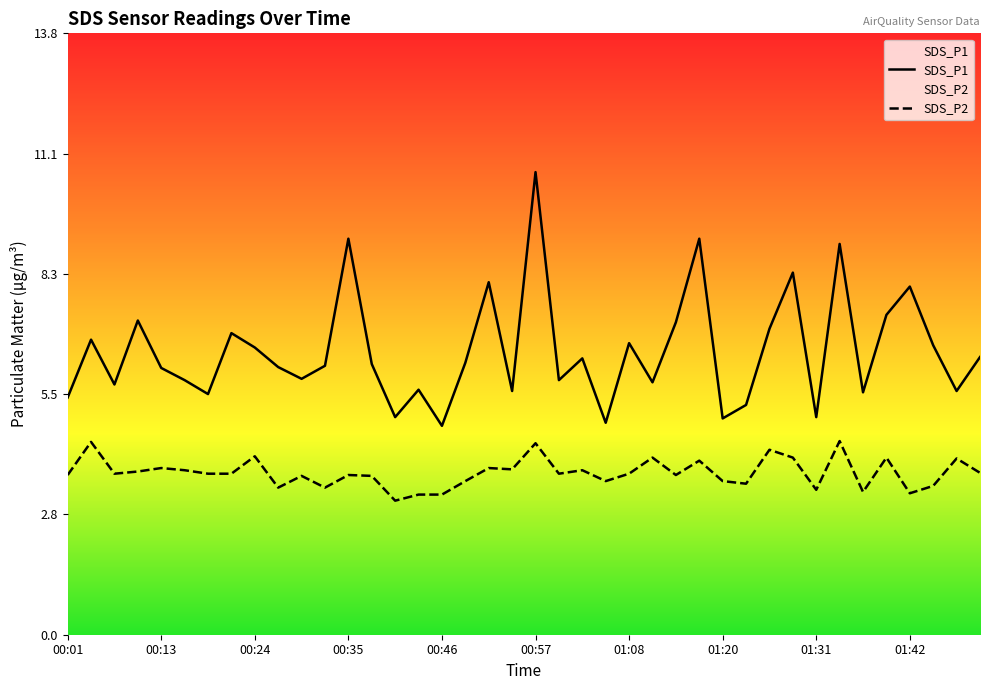

Is the value of SDS_P1 at 00:57 greater than the value of SDS_P2 at 00:32?

Yes